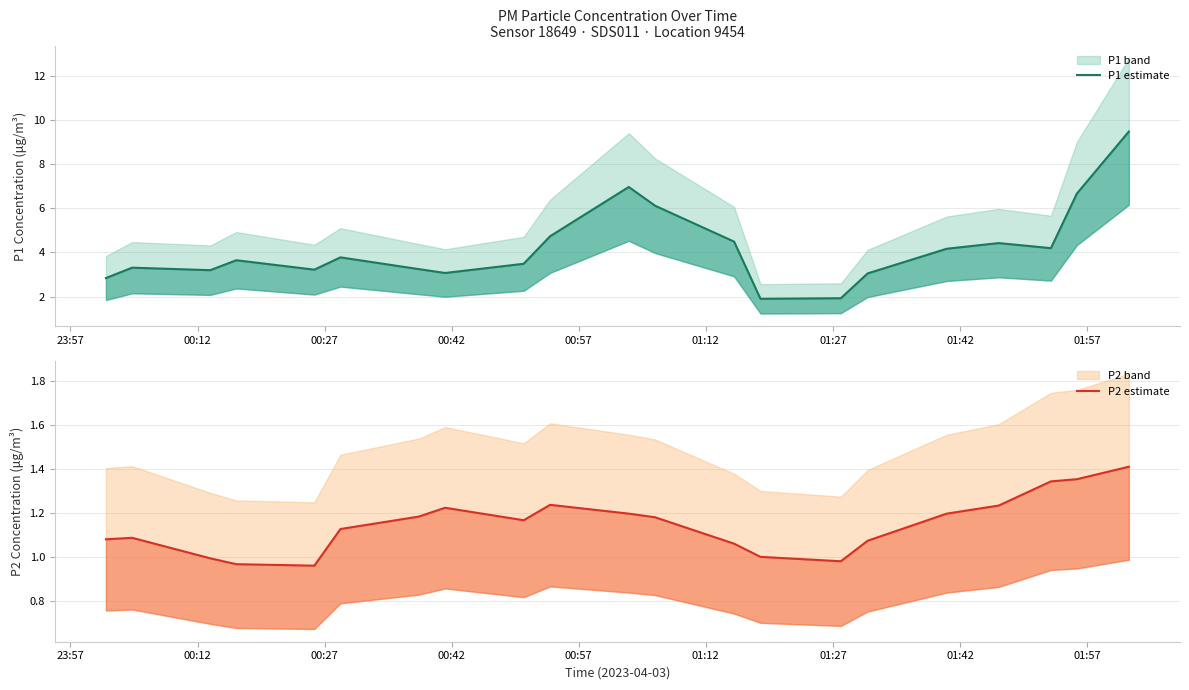

Reading left to right, extract all data points from this chart.

P1 estimate: 2.8	3.3	3.2	3.6	3.2	3.8	3.2	3.1	3.5	4.7	7.0	6.1	4.5	1.9	1.9	3.0	4.2	4.4	4.2	6.7	9.5
P2 estimate: 1.1	1.1	1.0	1.0	1.0	1.1	1.2	1.2	1.2	1.2	1.2	1.2	1.1	1.0	1.0	1.1	1.2	1.2	1.3	1.4	1.4